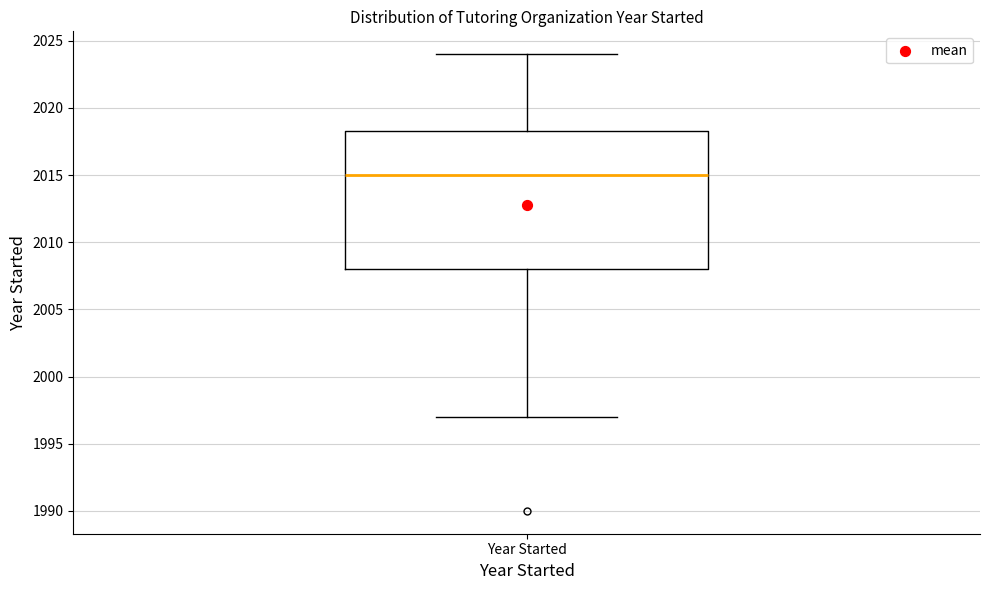

Where is the upper edge of the box for Year Started on the y-axis? The values are not printed on the chart, so give them approximately, as read against the axis.

2018.5